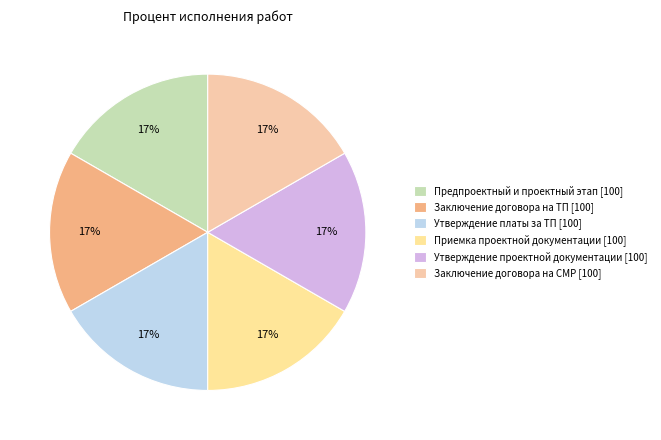

Is there a majority slice in this chart?

No